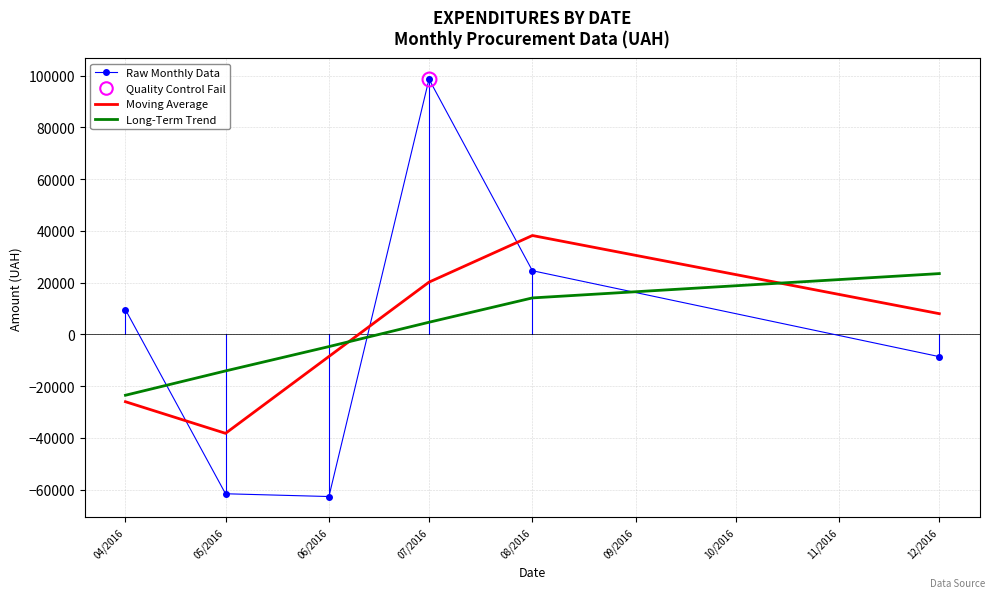

List the series in order of their peak value, lowest first.

Long-Term Trend, Moving Average, Raw Monthly Data